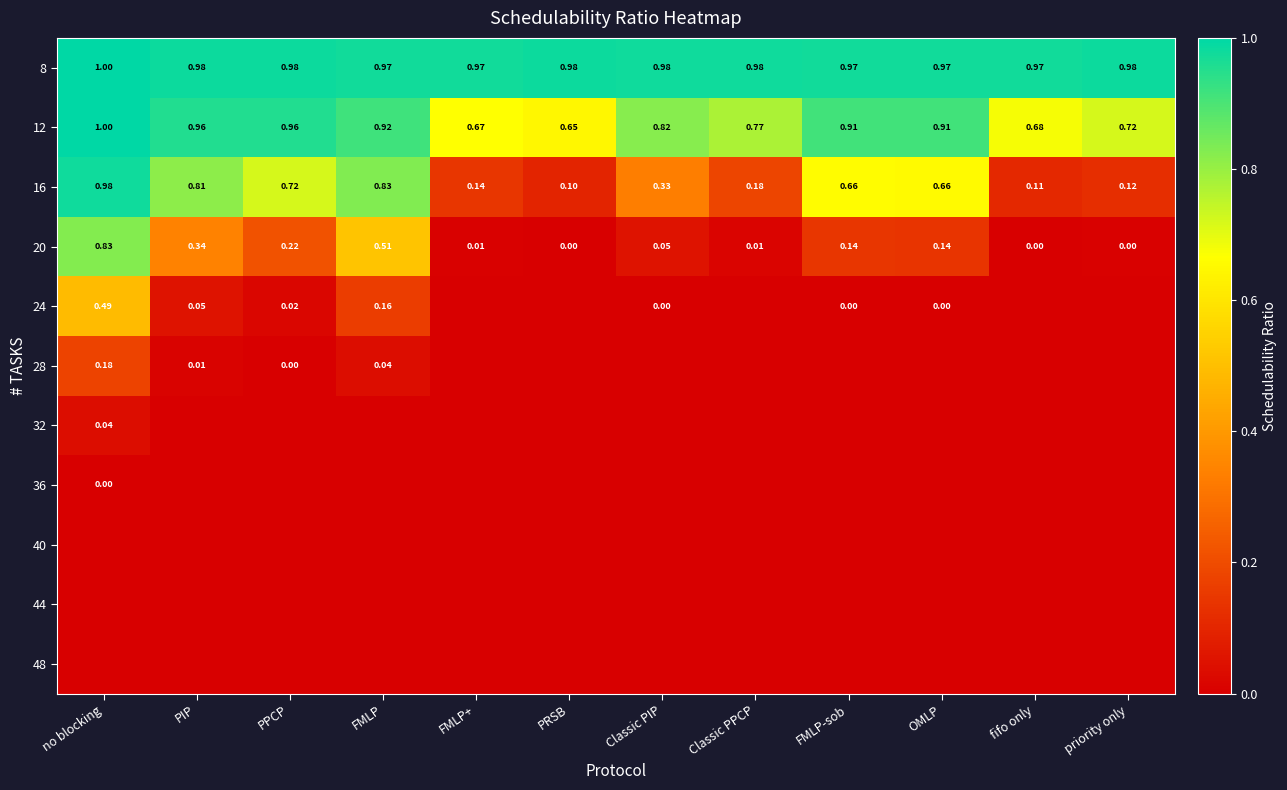

What is the highest value of the 16 series?

1.0